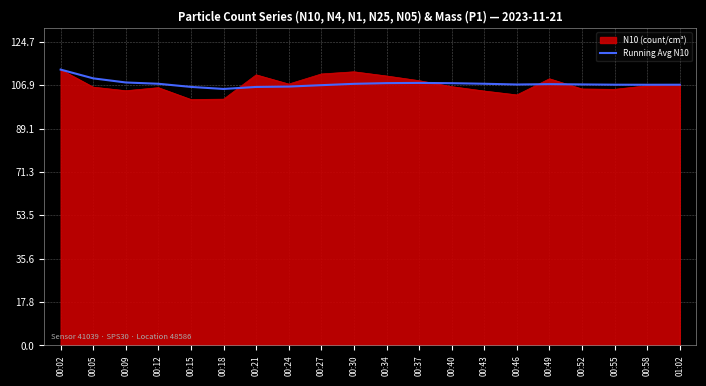

What is the total value across all series at 00:15?

207.4